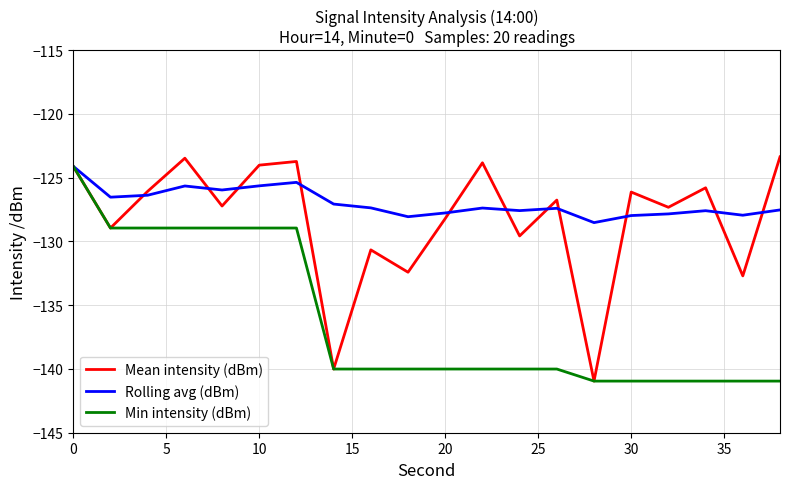

How many lines are shown in the chart?

3